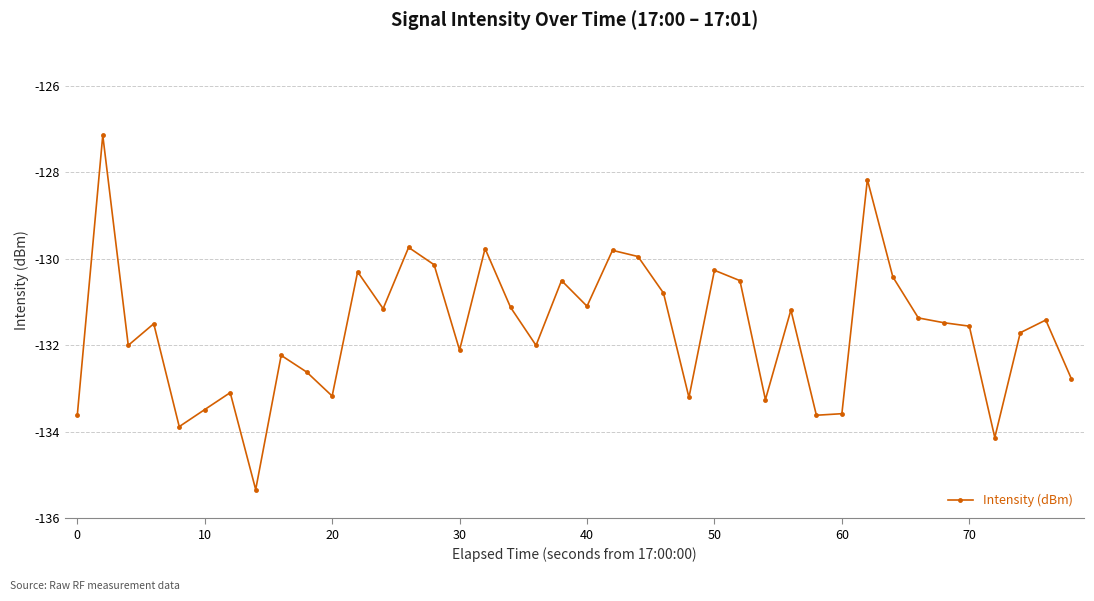

What is the average value?

-131.6